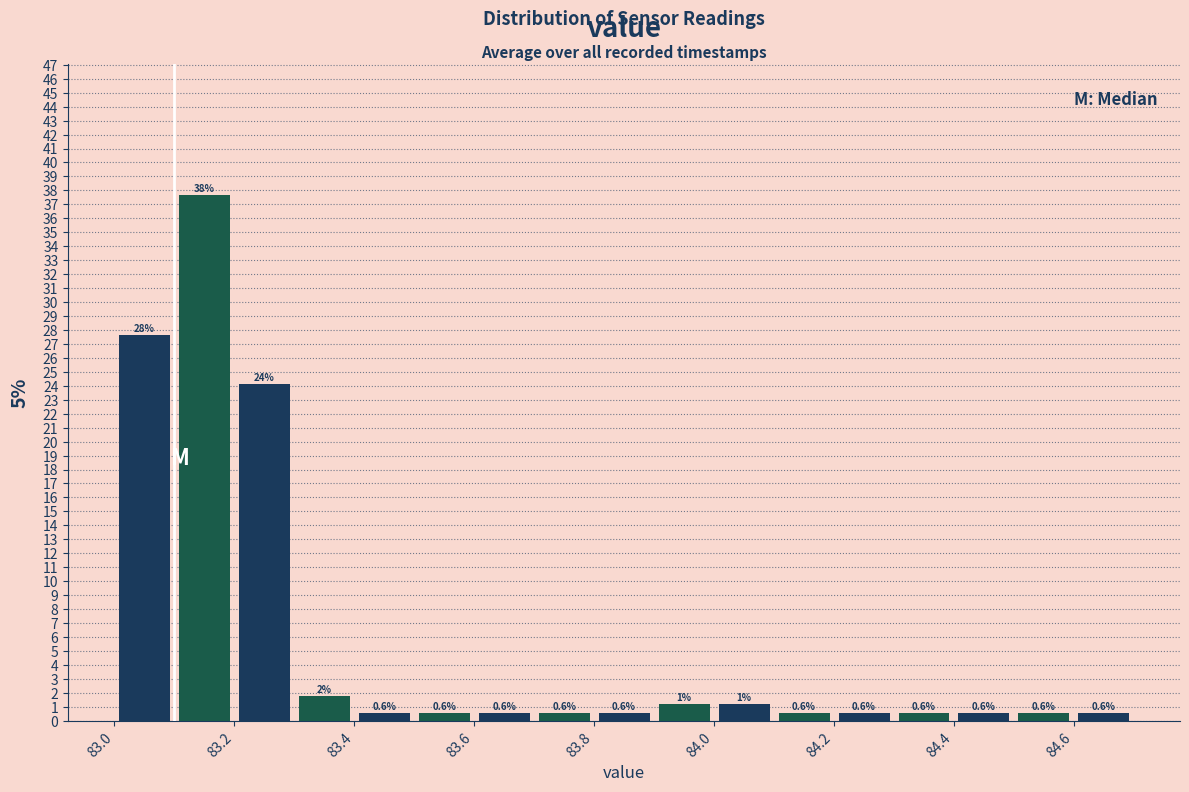

Which range on the x-axis has the tallest bar?

83.1 to 83.2